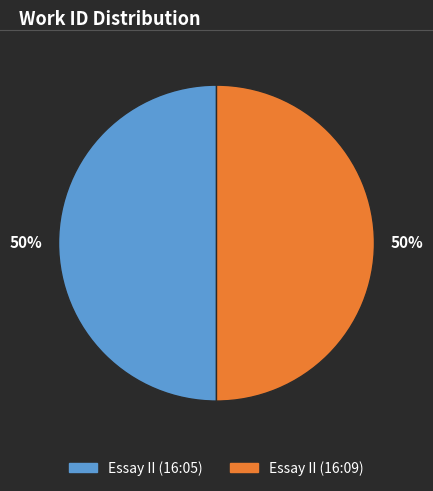

What percentage is the Essay II (16:09) slice, to the nearest percent?

50%